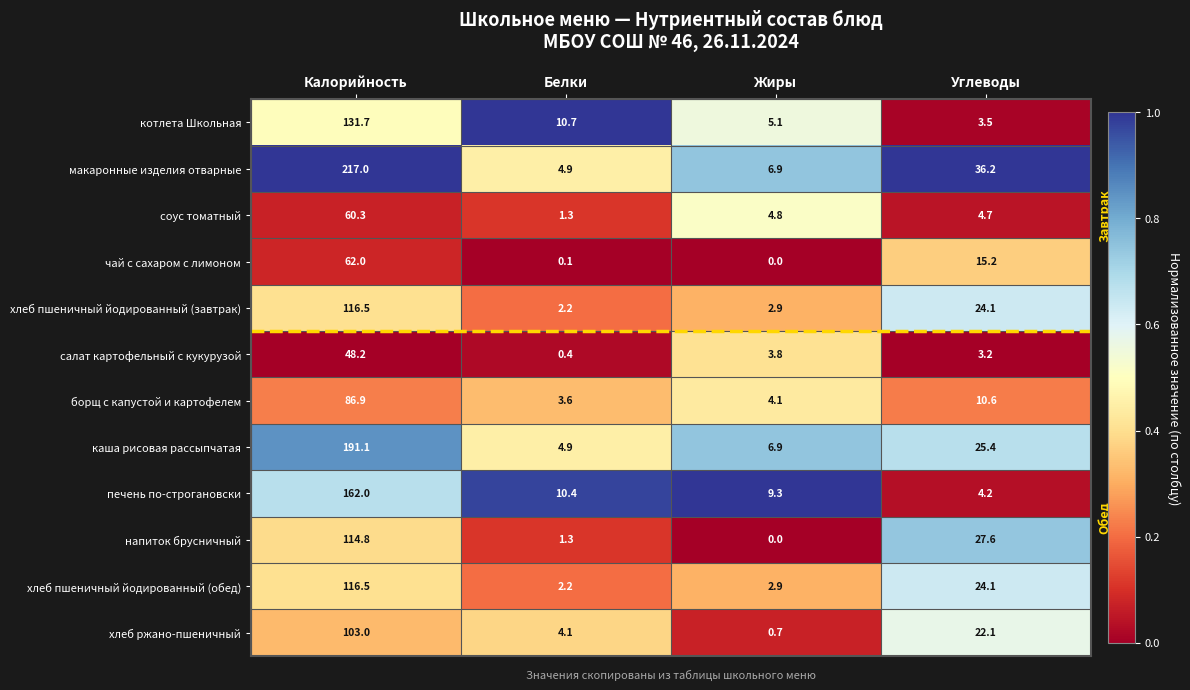

How many distinct data groups are displayed?

12